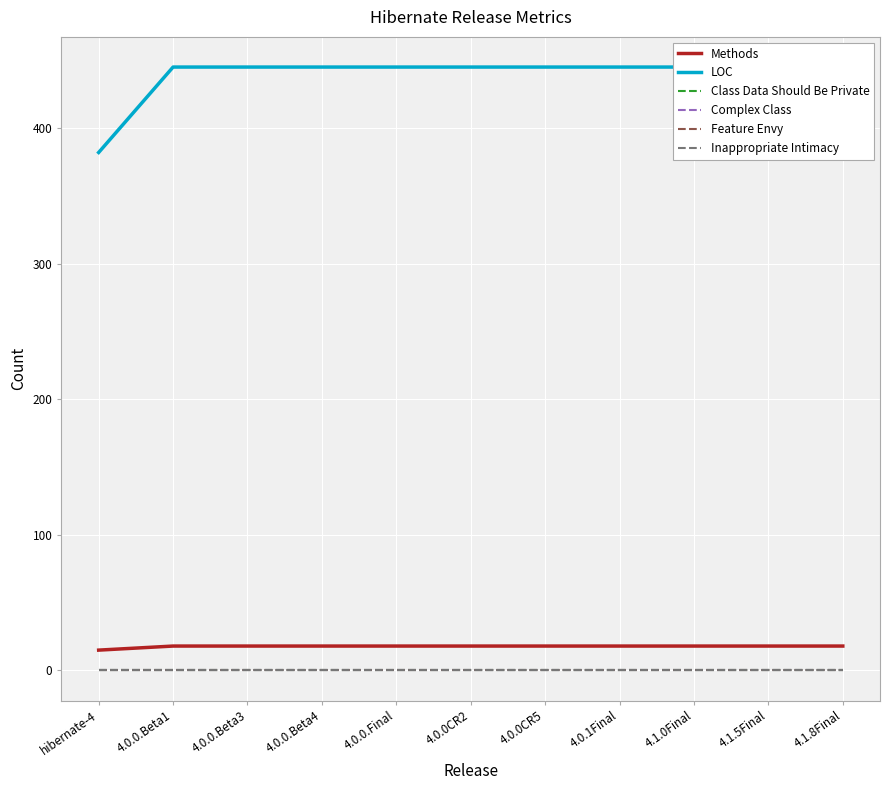

Reading left to right, what are all the values shown in this chart?

Methods: 15	18	18	18	18	18	18	18	18	18	18
LOC: 382	445	445	445	445	445	445	445	445	445	445
Class Data Should Be Private: 0	0	0	0	0	0	0	0	0	0	0
Complex Class: 0	0	0	0	0	0	0	0	0	0	0
Feature Envy: 0	0	0	0	0	0	0	0	0	0	0
Inappropriate Intimacy: 0	0	0	0	0	0	0	0	0	0	0